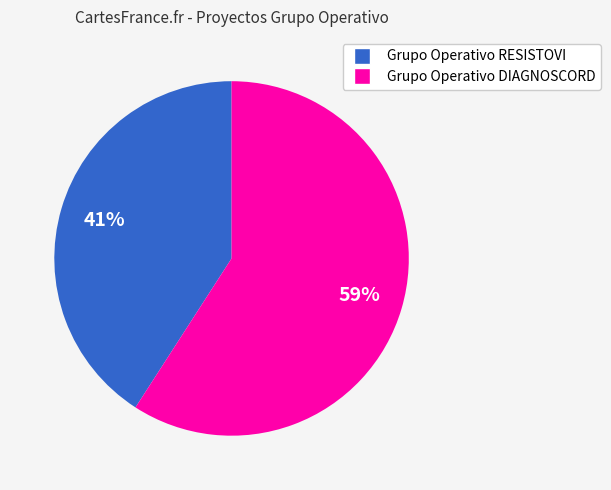

To the nearest percent, what is the average slice percentage?

50%